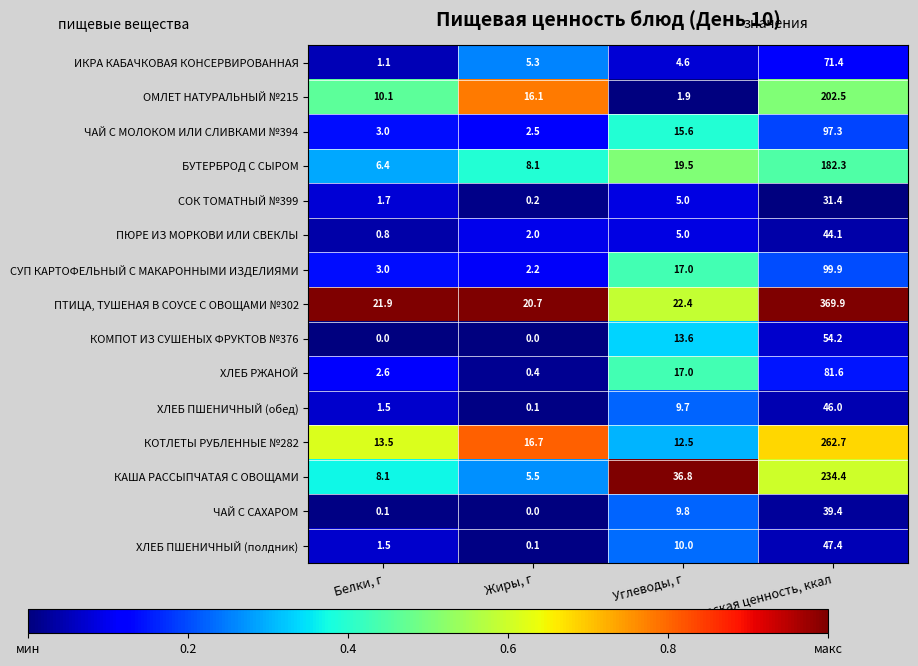

Which series has the largest total across all categories?

ПТИЦА, ТУШЕНАЯ В СОУСЕ С ОВОЩАМИ №302